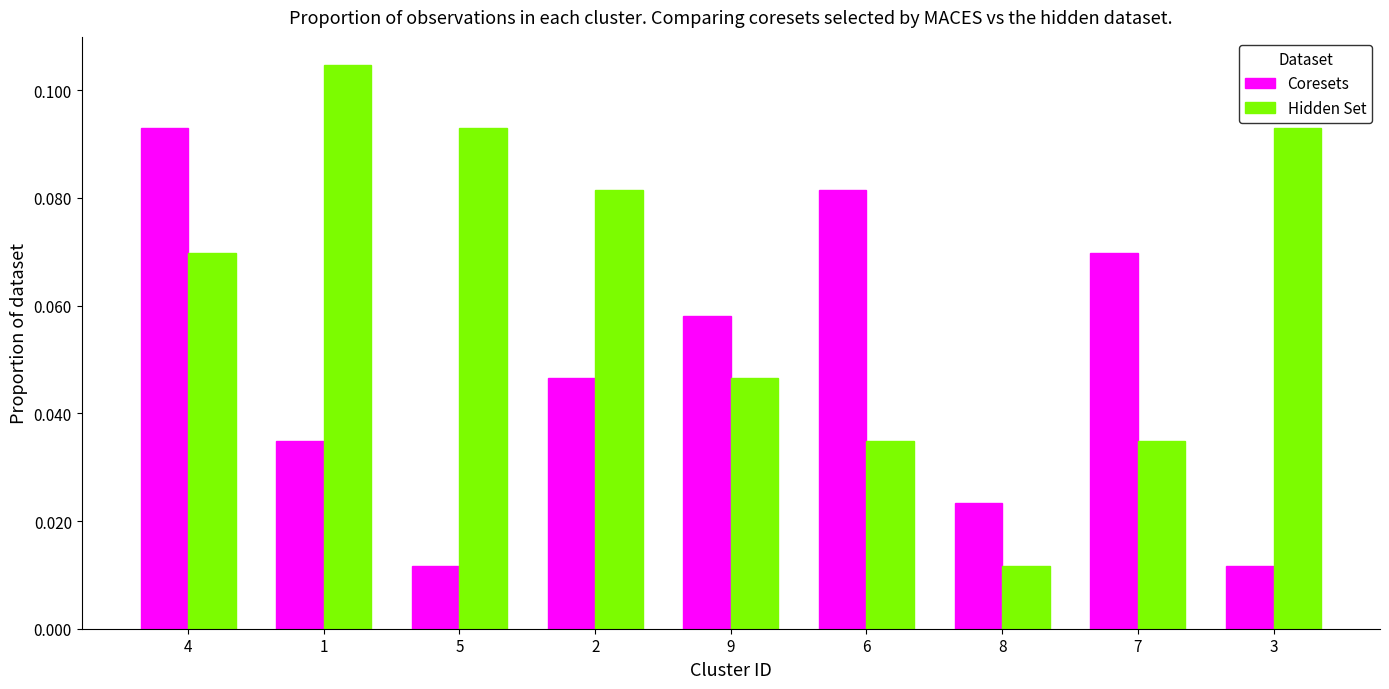

At which category is the sum across all series the highest?

4